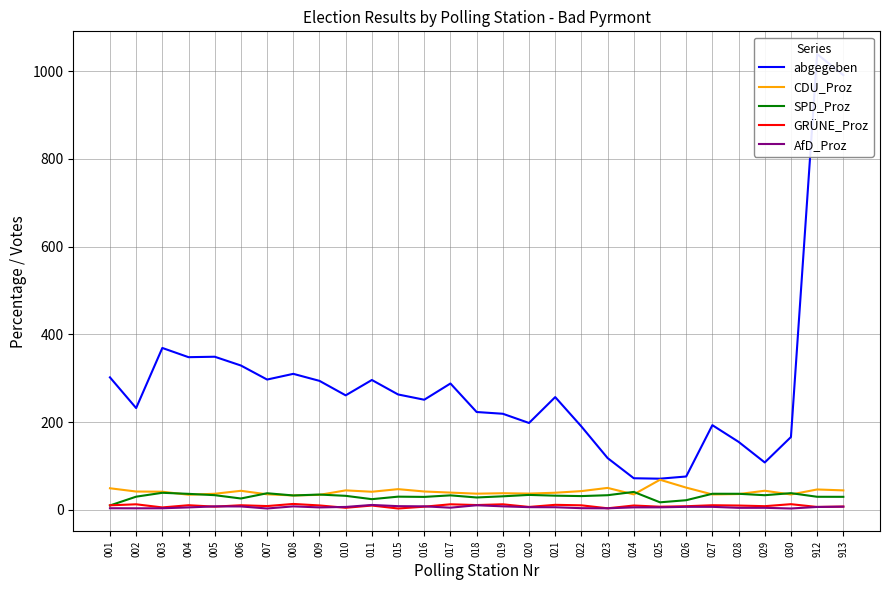

What is the value of the AfD_Proz point at the 21st from the left?

5.6